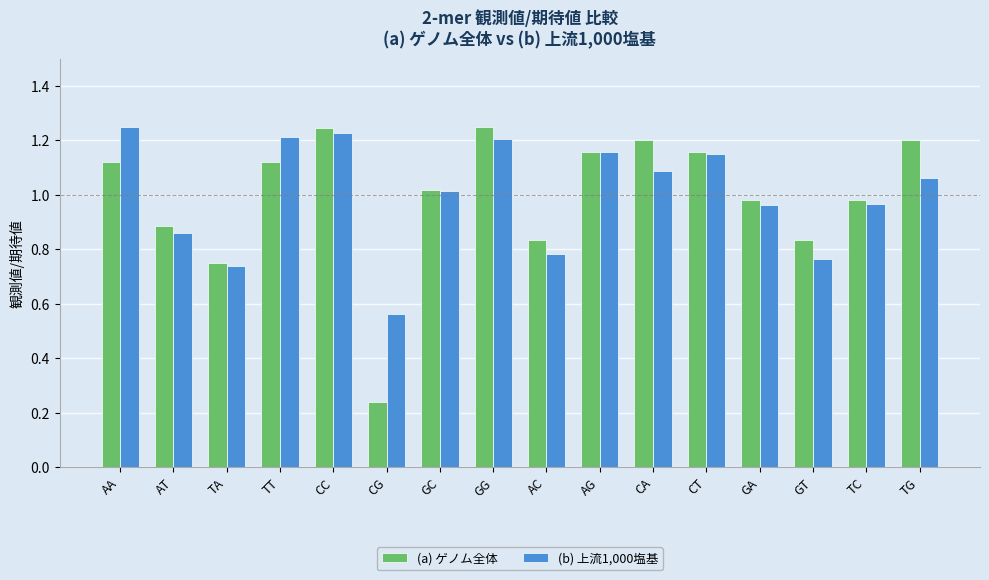

At how many categories does at least one series exceed 0?

16